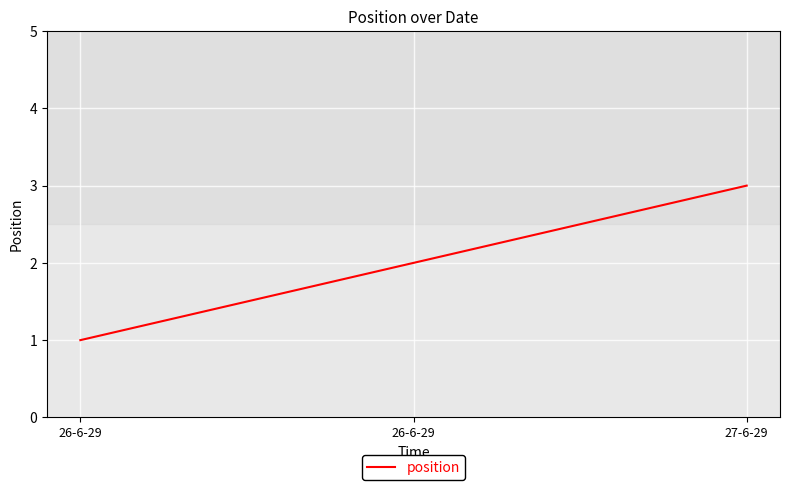

How many lines are shown in the chart?

1